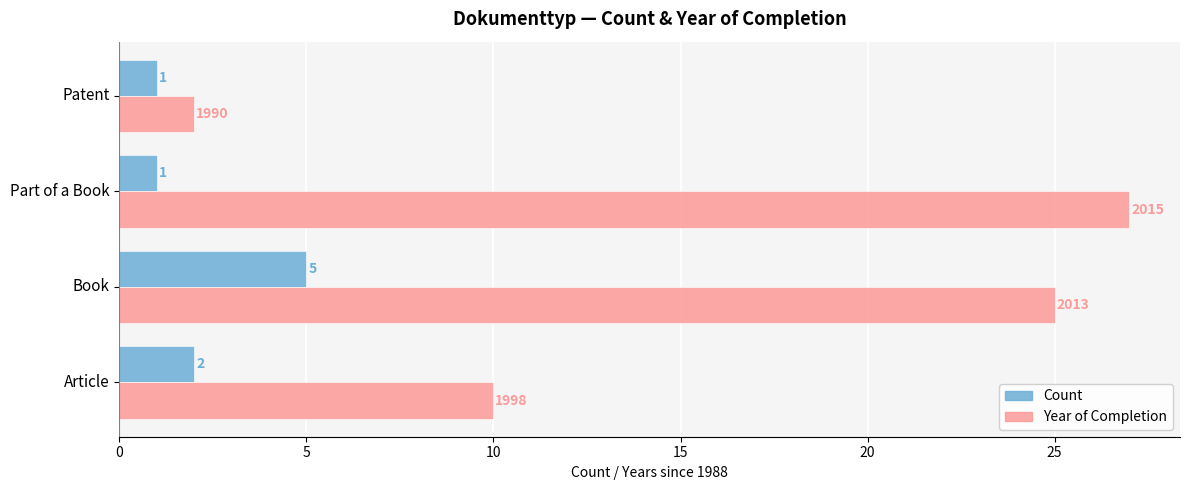

At which category does the chart reach its peak across all series?

Part of a Book